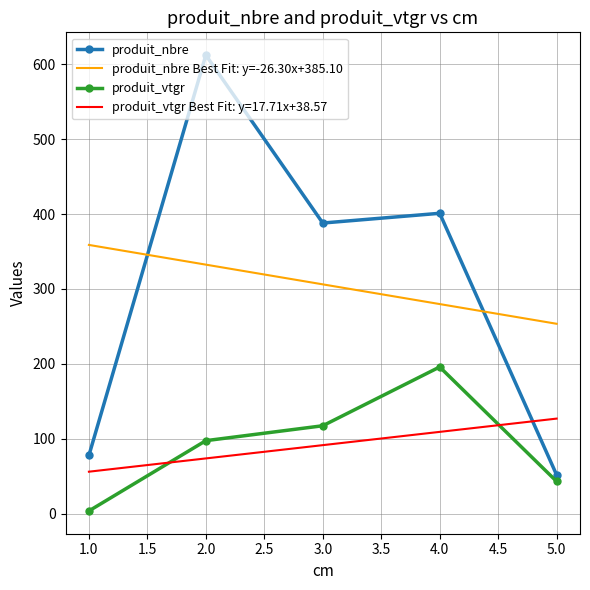

What is the value of the produit_nbre point at the 2nd from the left?

612.0